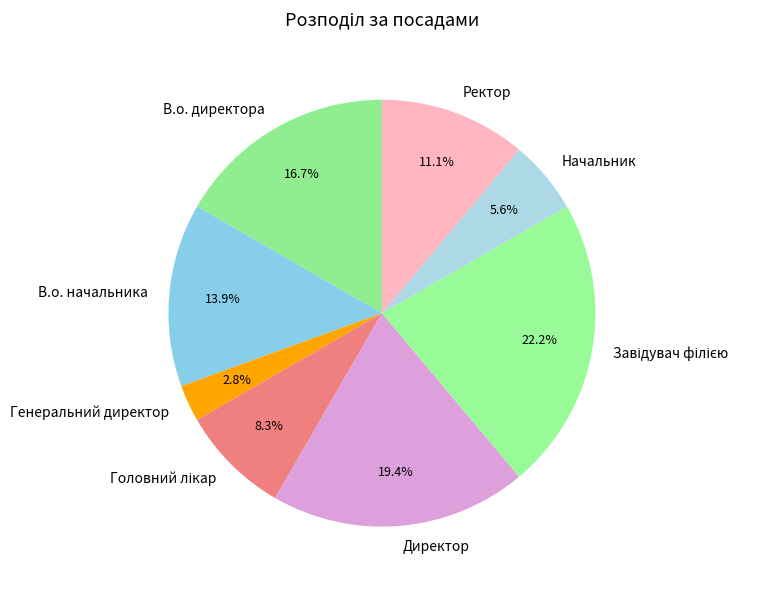

Is Директор the majority of the pie?

No